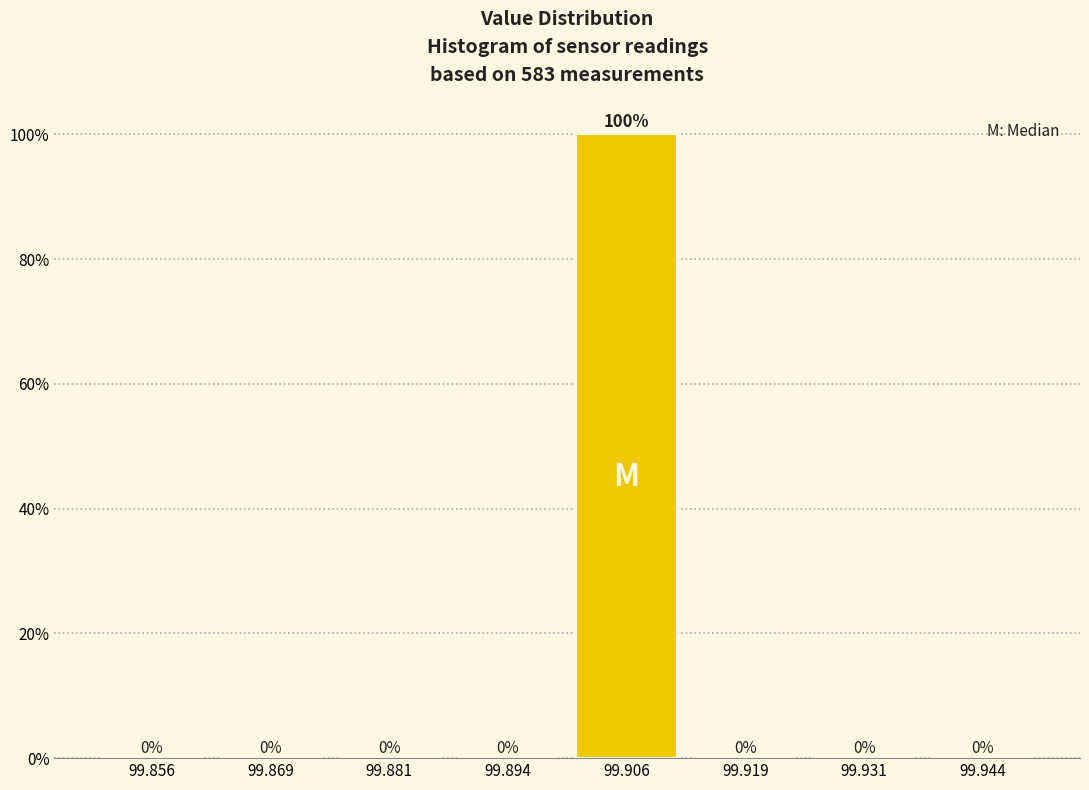

What is the height of the bar covering 99.900 to 99.912 on the x-axis? The bar edges are not printed on the chart, so give them approximately, as read against the axis.

100